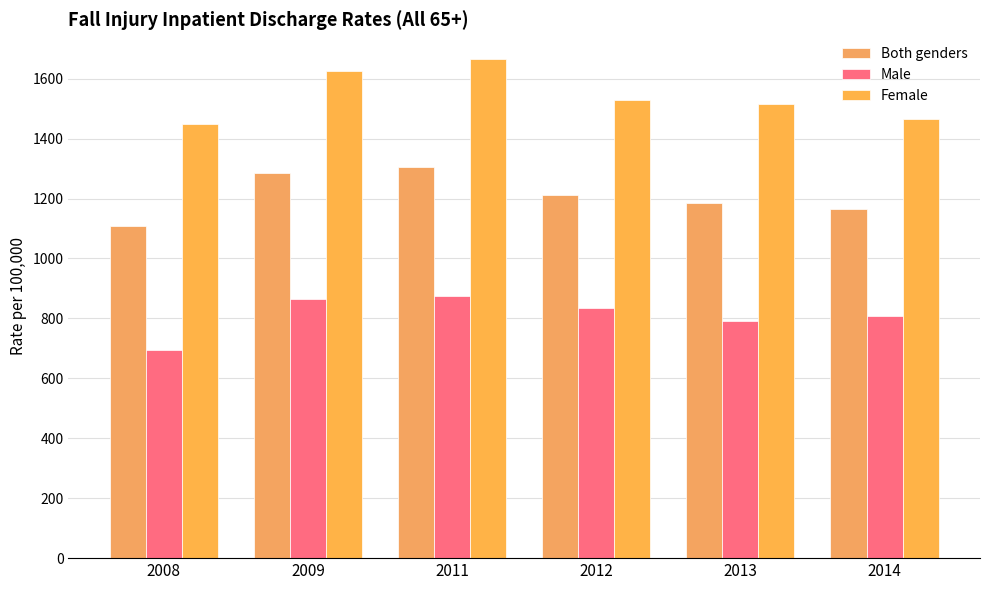

Reading left to right, transcribe all the data shown in this chart.

Both genders: 1106.9	1283.7	1305.0	1210.9	1185.5	1164.2
Male: 694.8	864.4	874.9	833.3	792.9	809.7
Female: 1447.8	1624.0	1664.9	1527.5	1515.3	1465.5